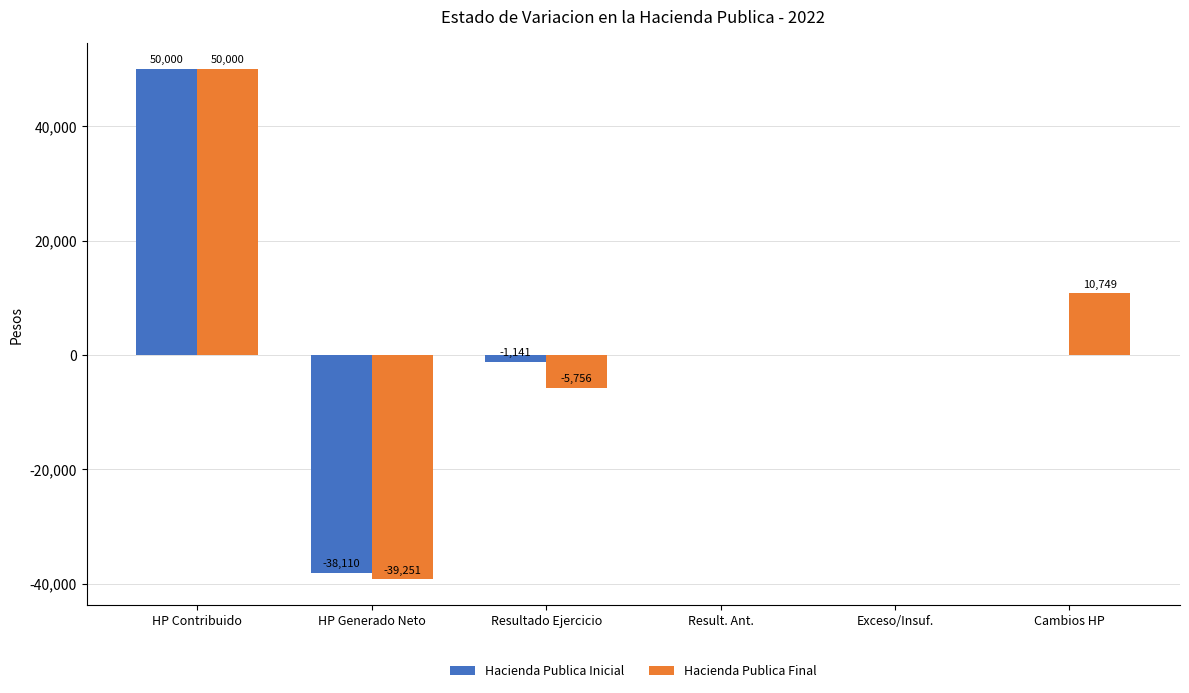

Which category has the highest value in the Hacienda Publica Final series?

HP Contribuido